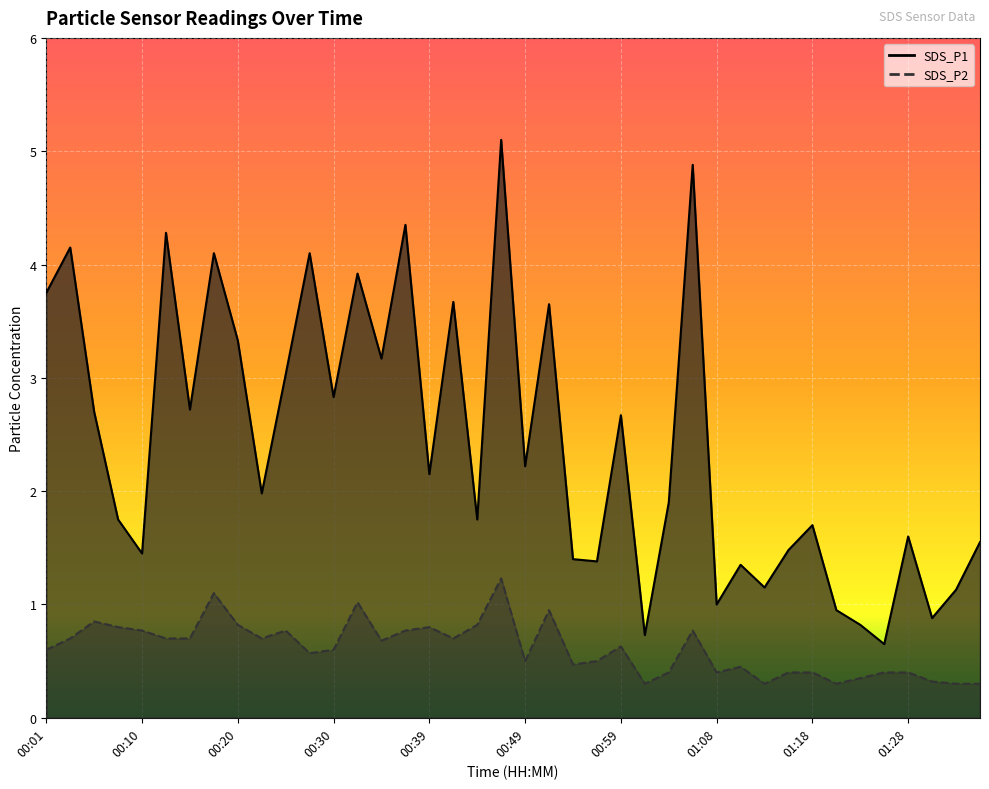

Between 00:32 and 00:22, which is larger?

00:32